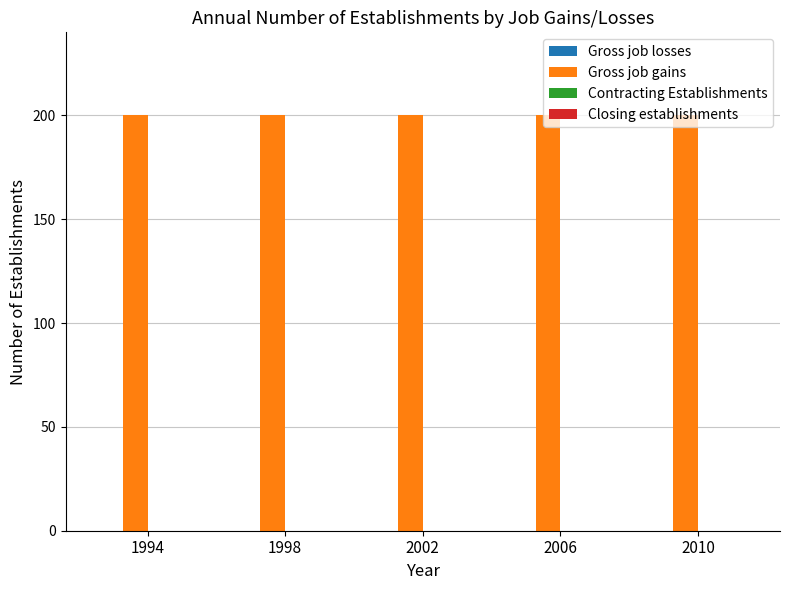

Is it true that Gross job gains equals 200 at 2006?

True